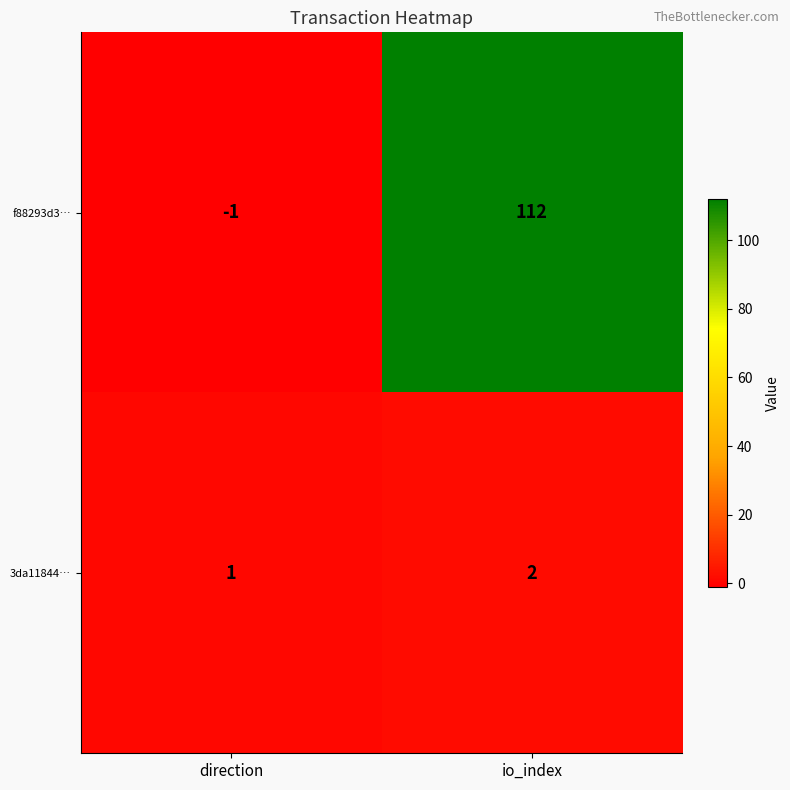

What is the greatest value displayed?

112